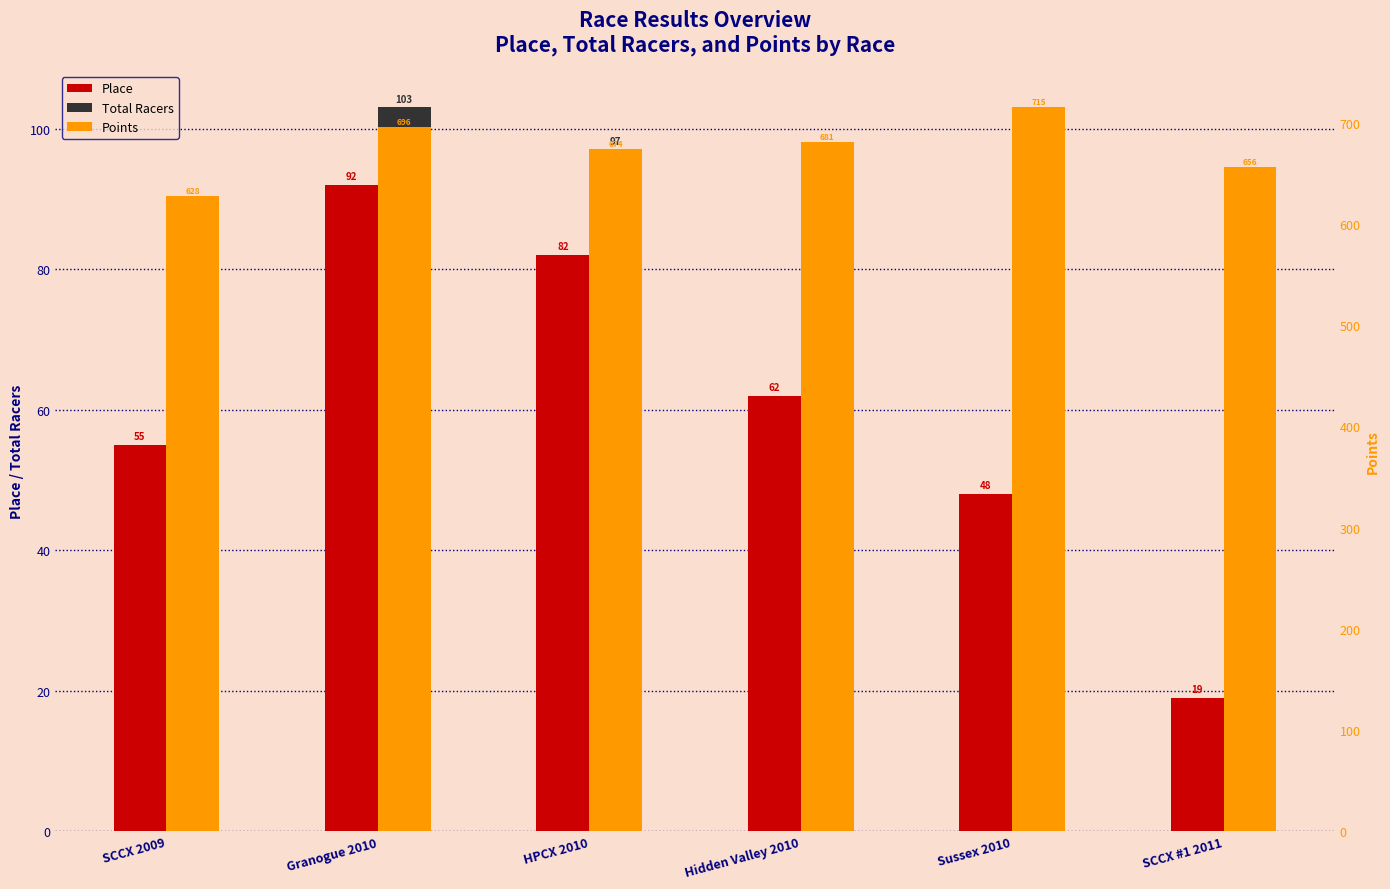

Which series changed the most between Granogue 2010 and Sussex 2010?

Total Racers